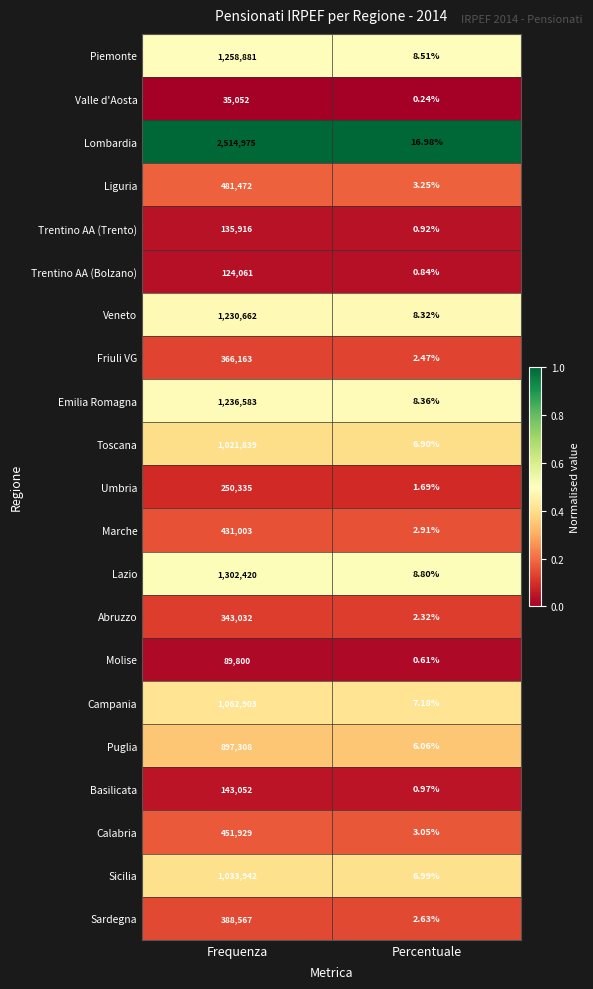

Rank the series at Frequenza from highest to lowest value.

Lombardia, Lazio, Piemonte, Emilia Romagna, Veneto, Campania, Sicilia, Toscana, Puglia, Liguria, Calabria, Marche, Sardegna, Friuli VG, Abruzzo, Umbria, Basilicata, Trentino AA (Trento), Trentino AA (Bolzano), Molise, Valle d'Aosta